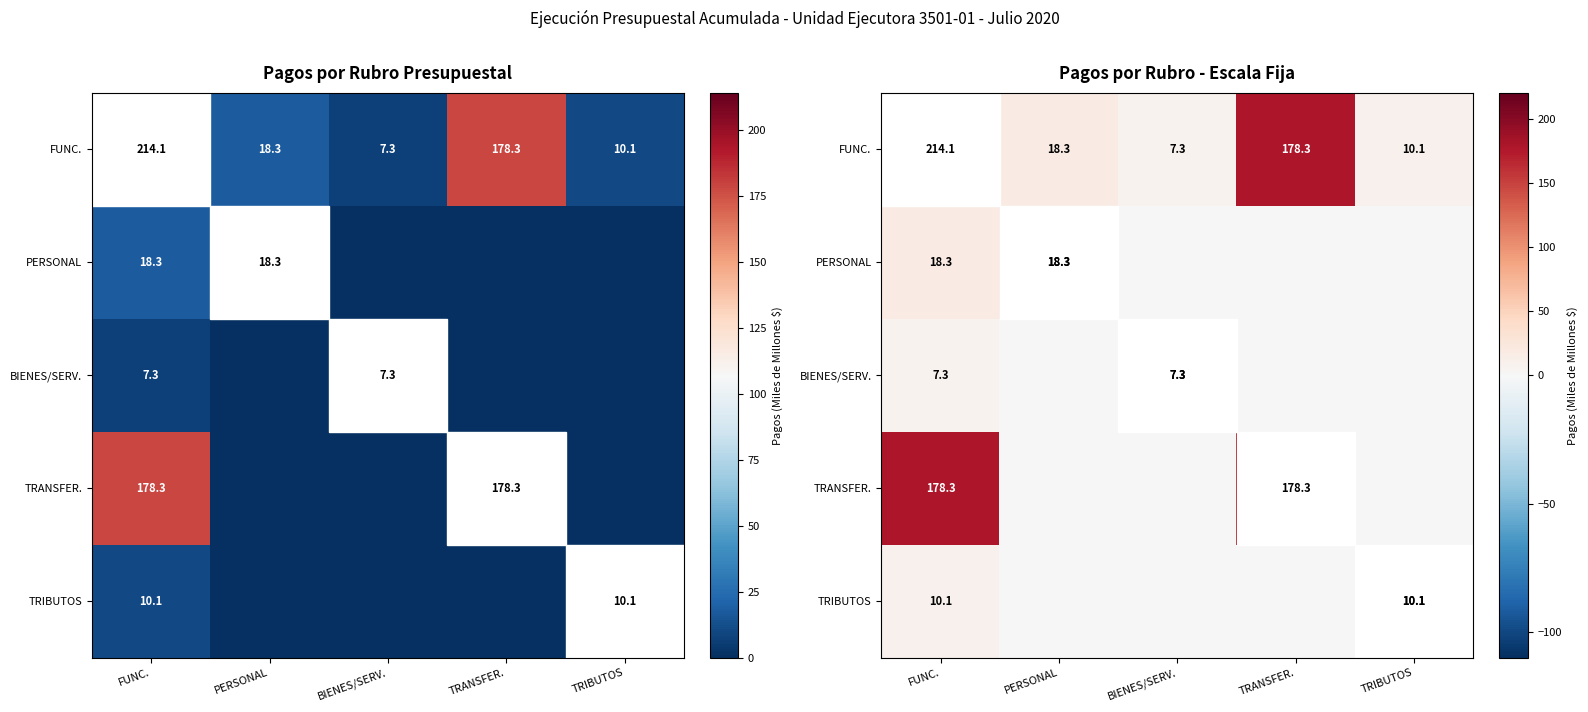

What is the difference between the maximum and minimum values in the FUNC. series?

206.7